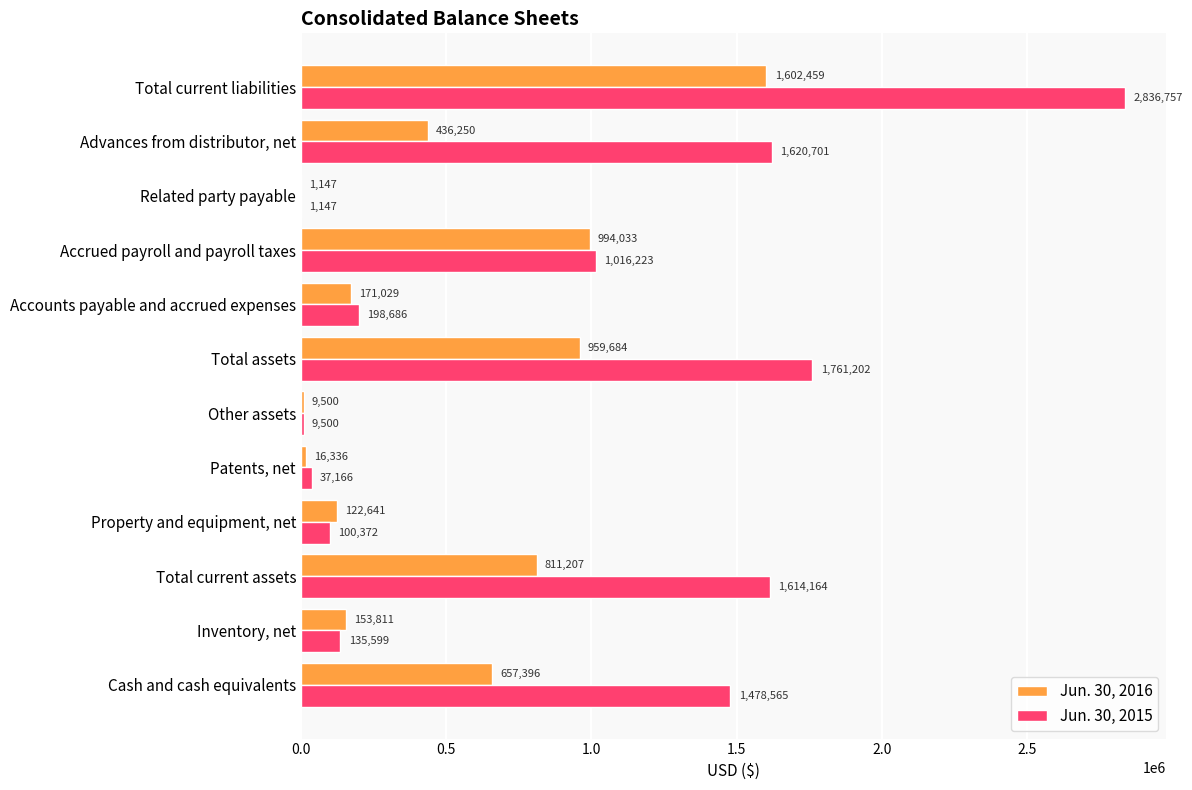

Is it true that Jun. 30, 2016 equals 959684 at Total assets?

True